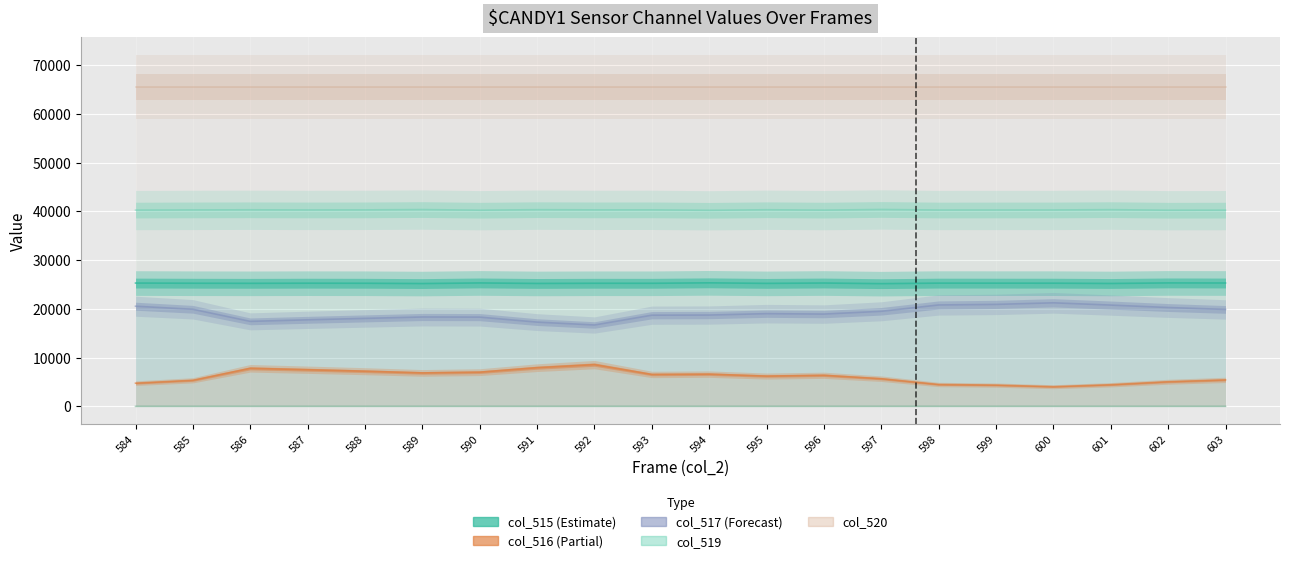

Which category has the highest value in the col_518 series?

597